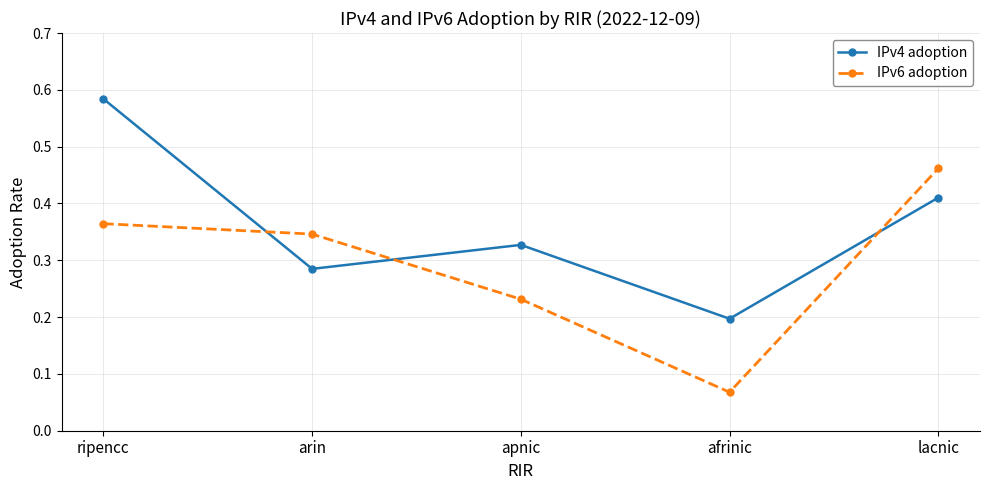

List the labels in order of IPv4 adoption value, largest first.

ripencc, lacnic, apnic, arin, afrinic